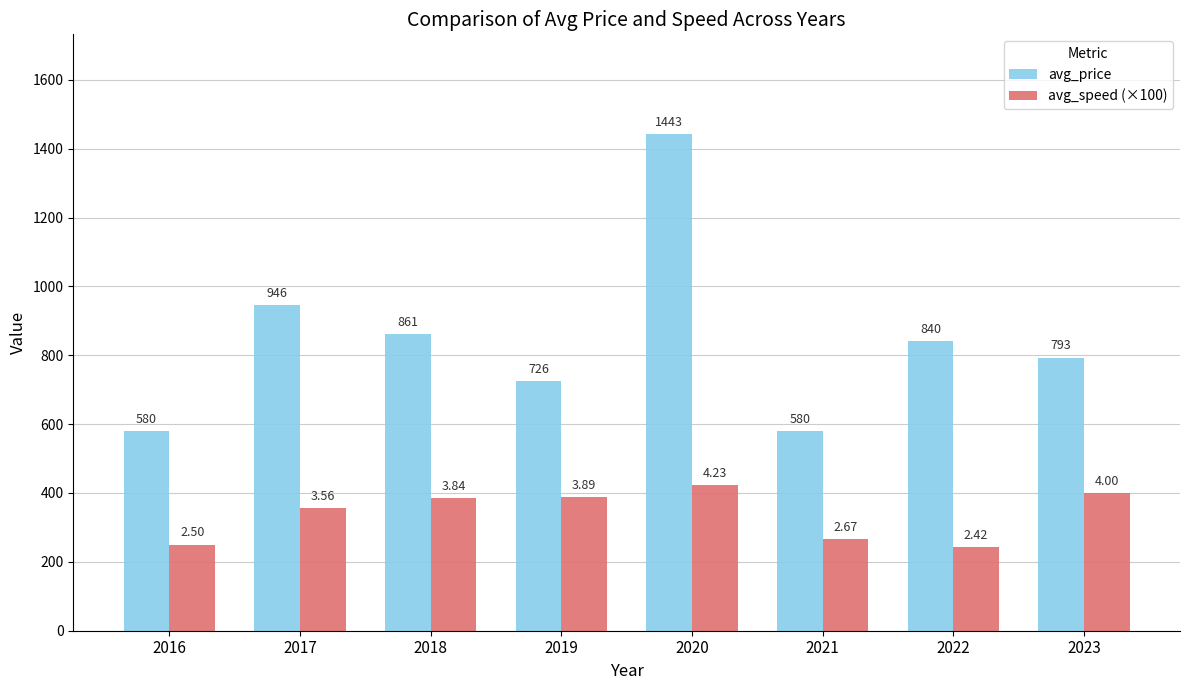

Which series has the largest range (max minus min)?

avg_price